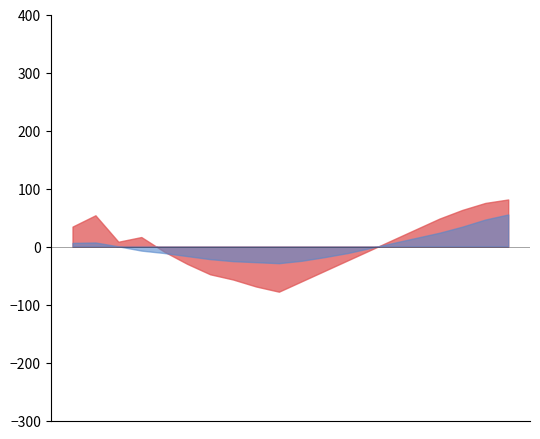

Which series has the largest total across all categories?

humidity